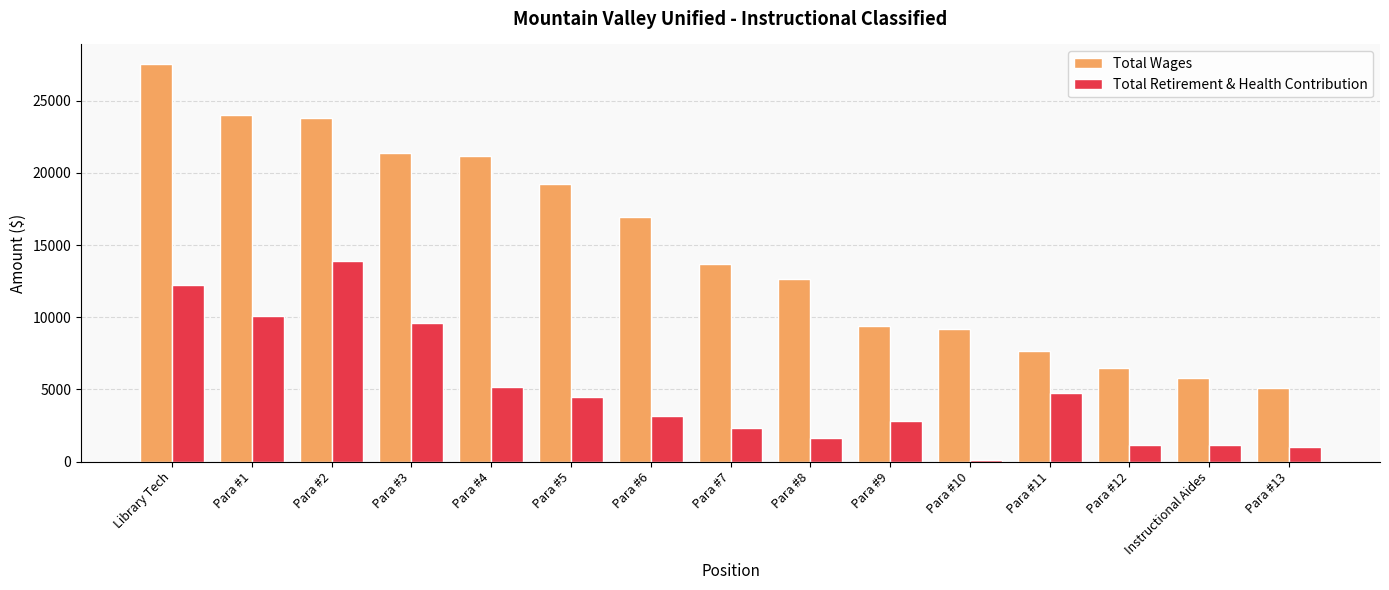

What is the minimum value for Total Wages?

5125